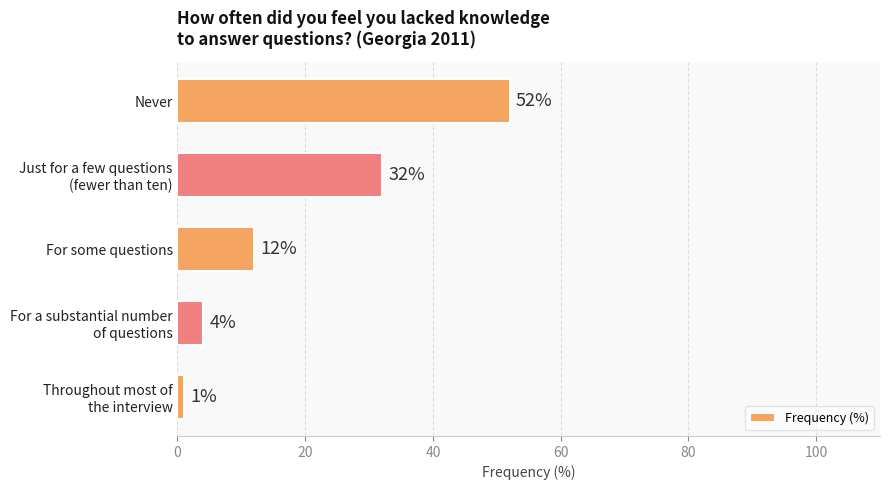

Reading top to bottom, list all the values displayed in this chart.

52	32	12	4	1